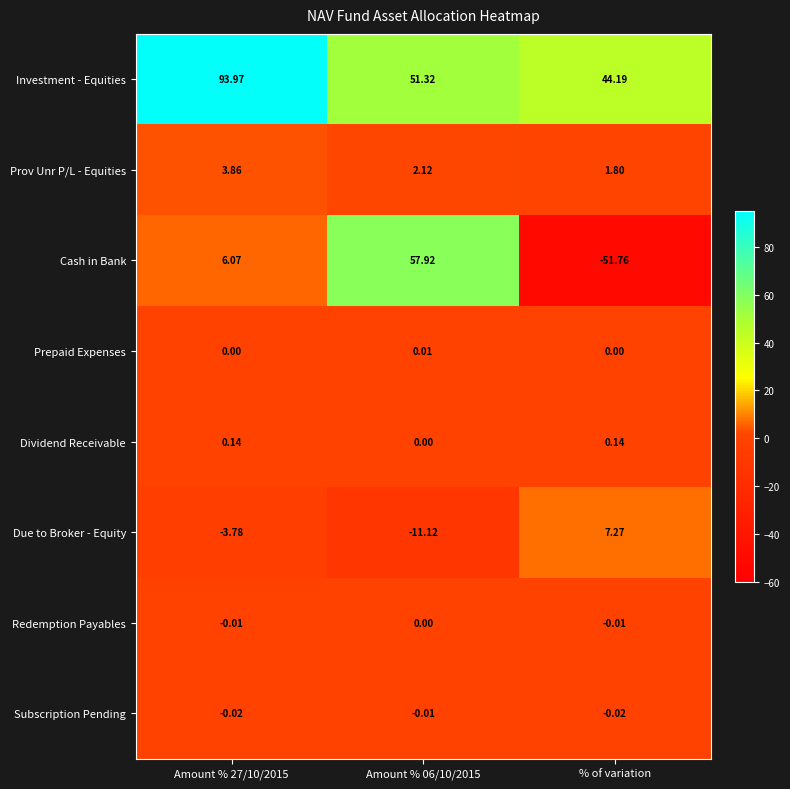

At which label does Cash in Bank reach its minimum?

% of variation